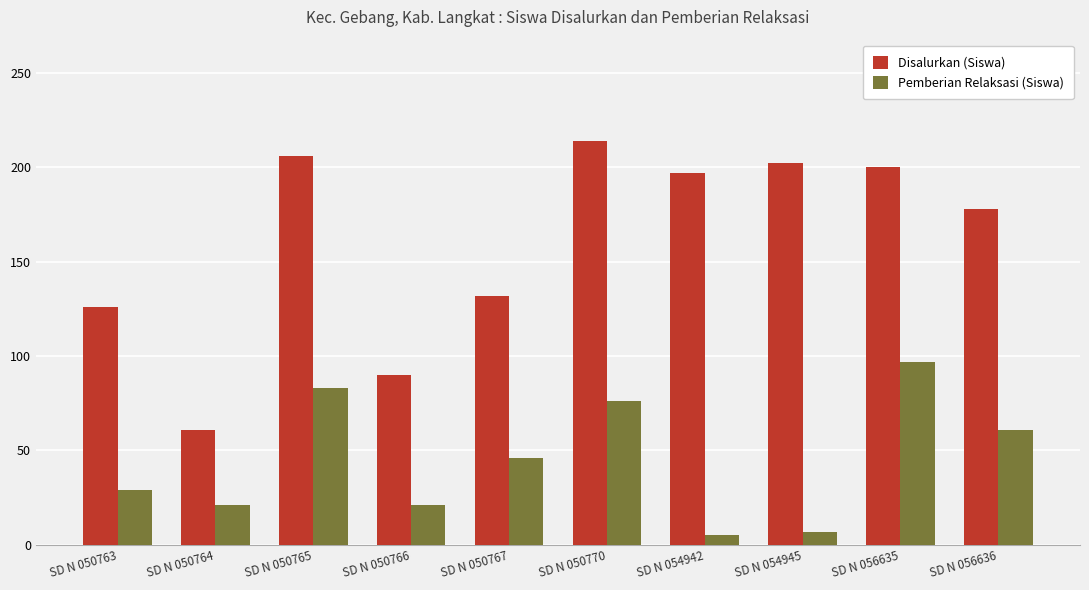

Which series has the widest spread of values?

Disalurkan (Siswa)